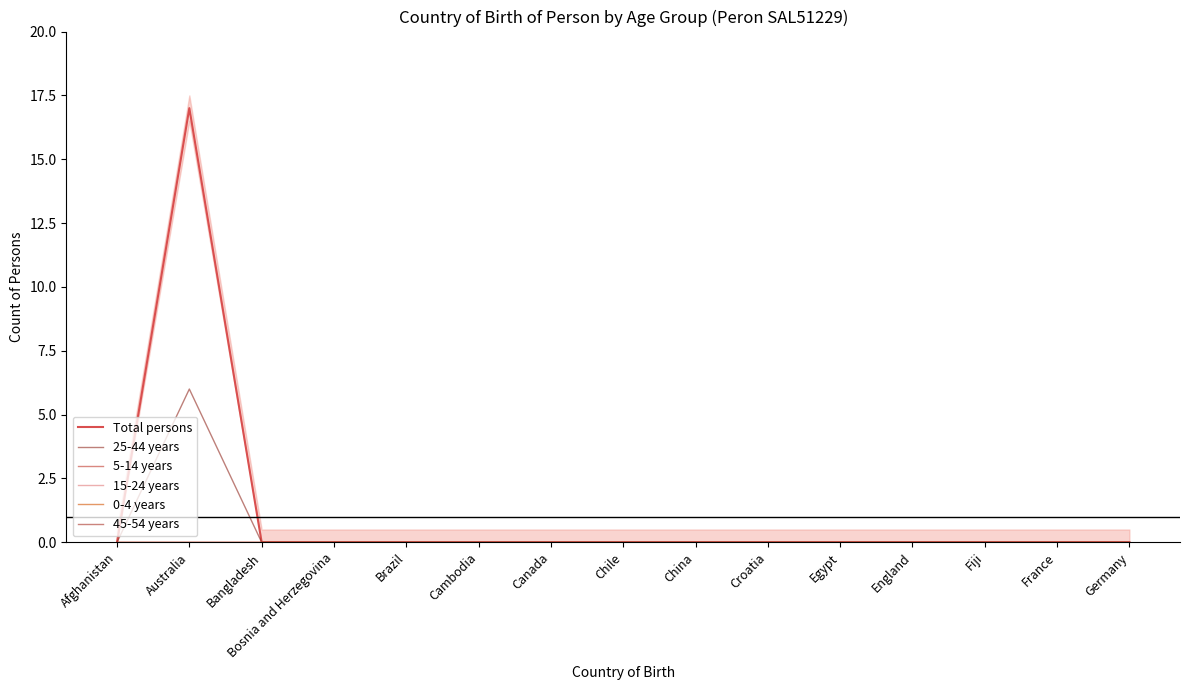

The value of 0-4 years at Australia is 0. True or false?

True